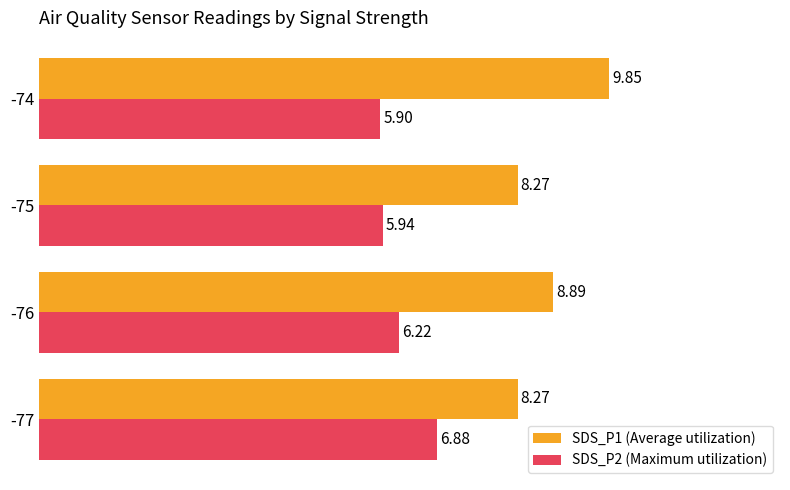

What is the difference between the highest and lowest values at -75?

2.3